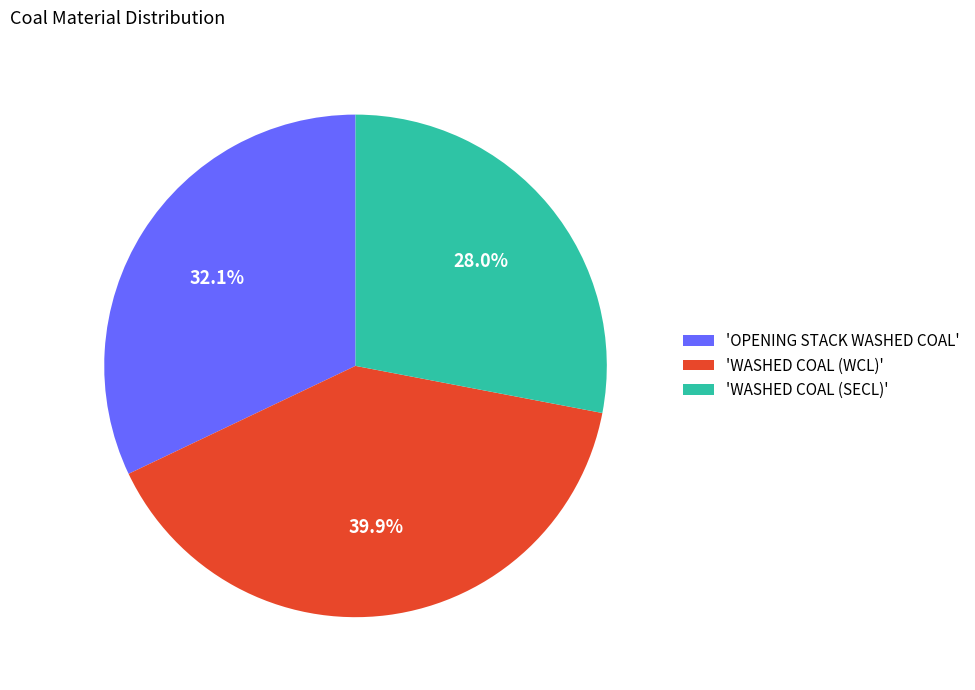

Do 'OPENING STACK WASHED COAL' and 'WASHED COAL (WCL)' together represent more than half of the pie?

Yes